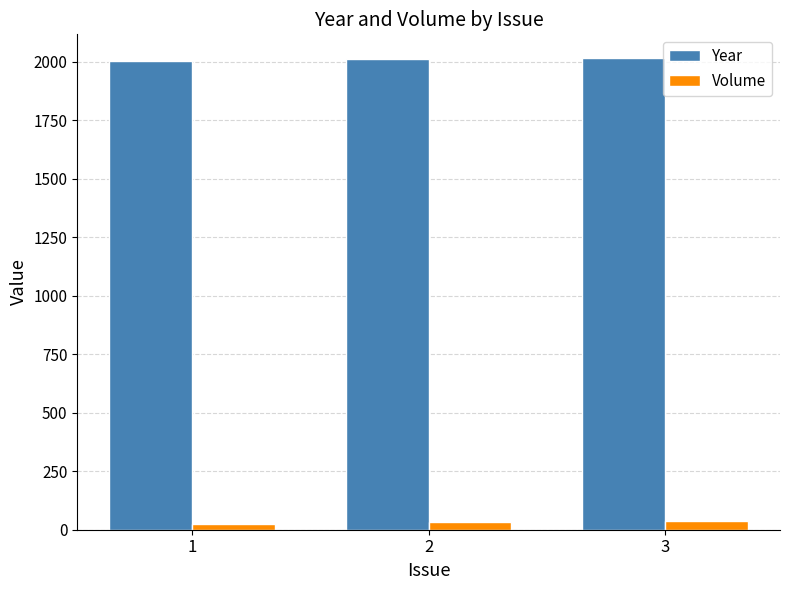

What is the sum of all Volume values?

92.8